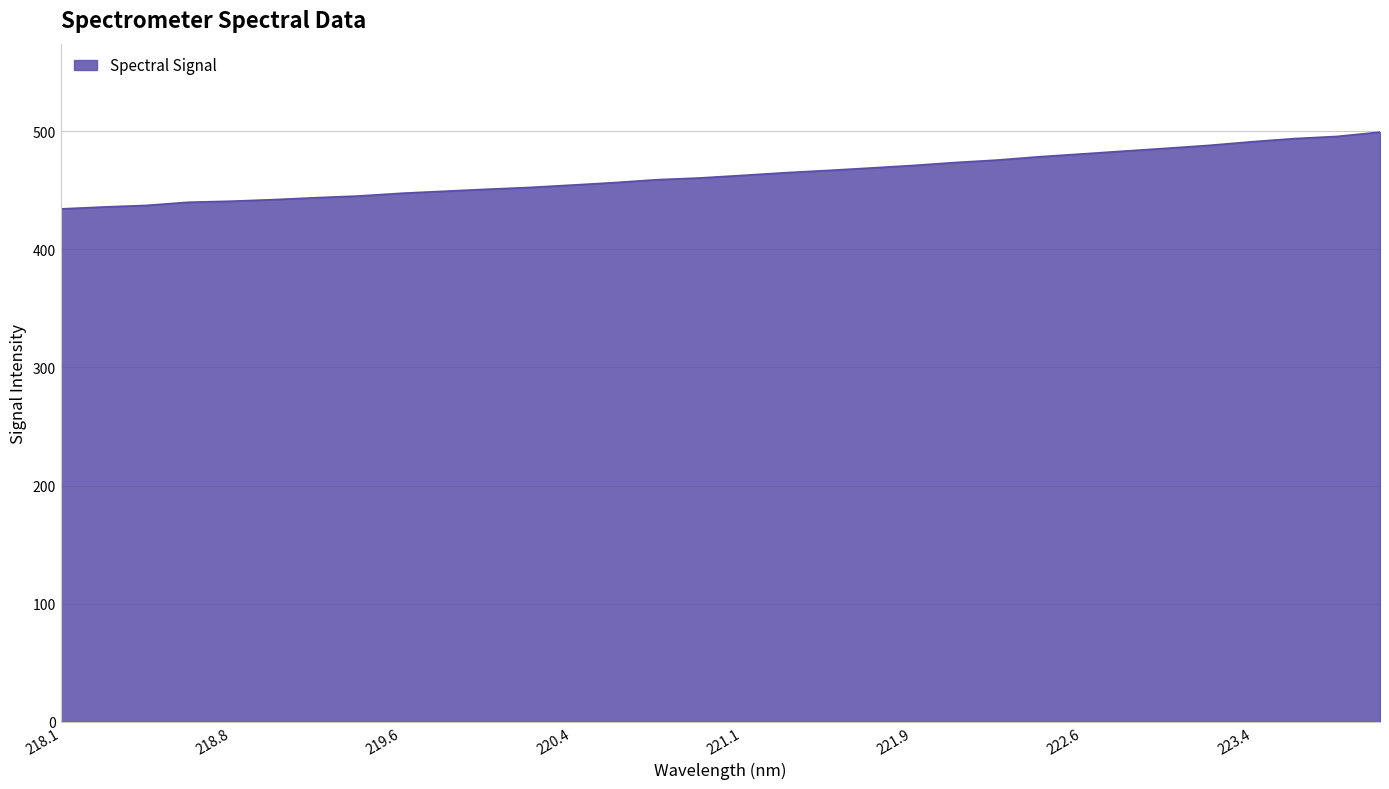

What is the minimum value shown in the chart?

434.2